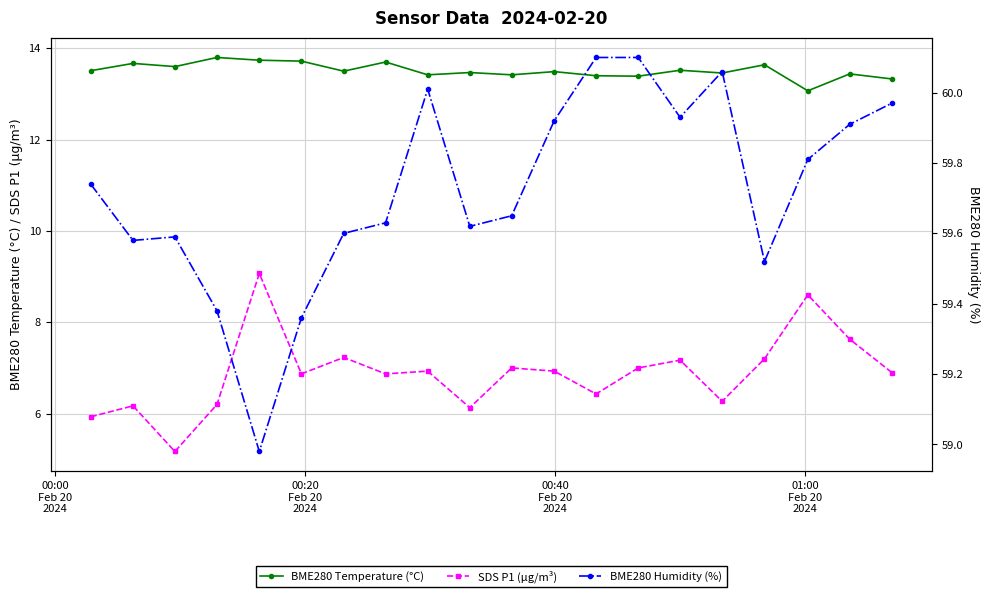

True or false: BME280 Temperature (°C) and SDS P1 (µg/m³) intersect in this chart.

False